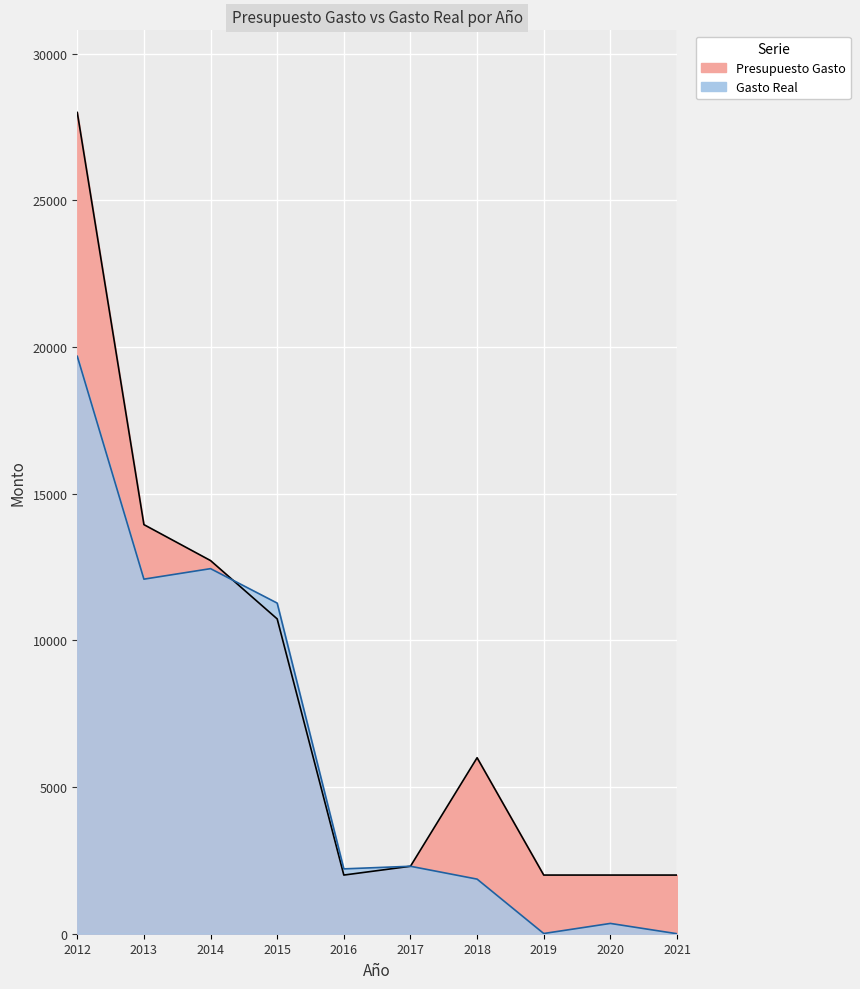

True or false: Gasto Real has a value of 3111.7 at 2017.

False